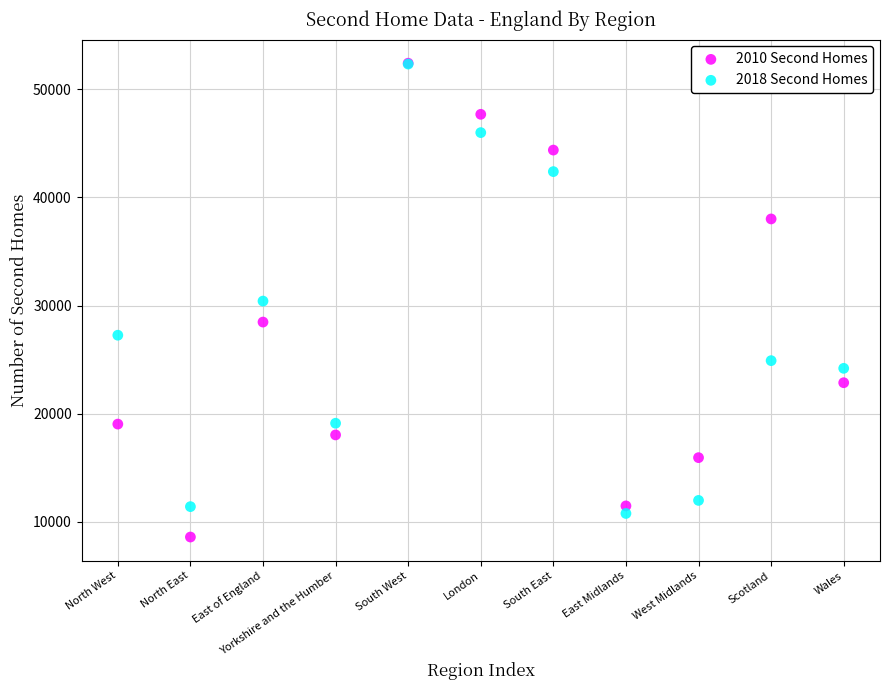

In the 2018 Second Homes series, what Y value is closest to 31549?

30412